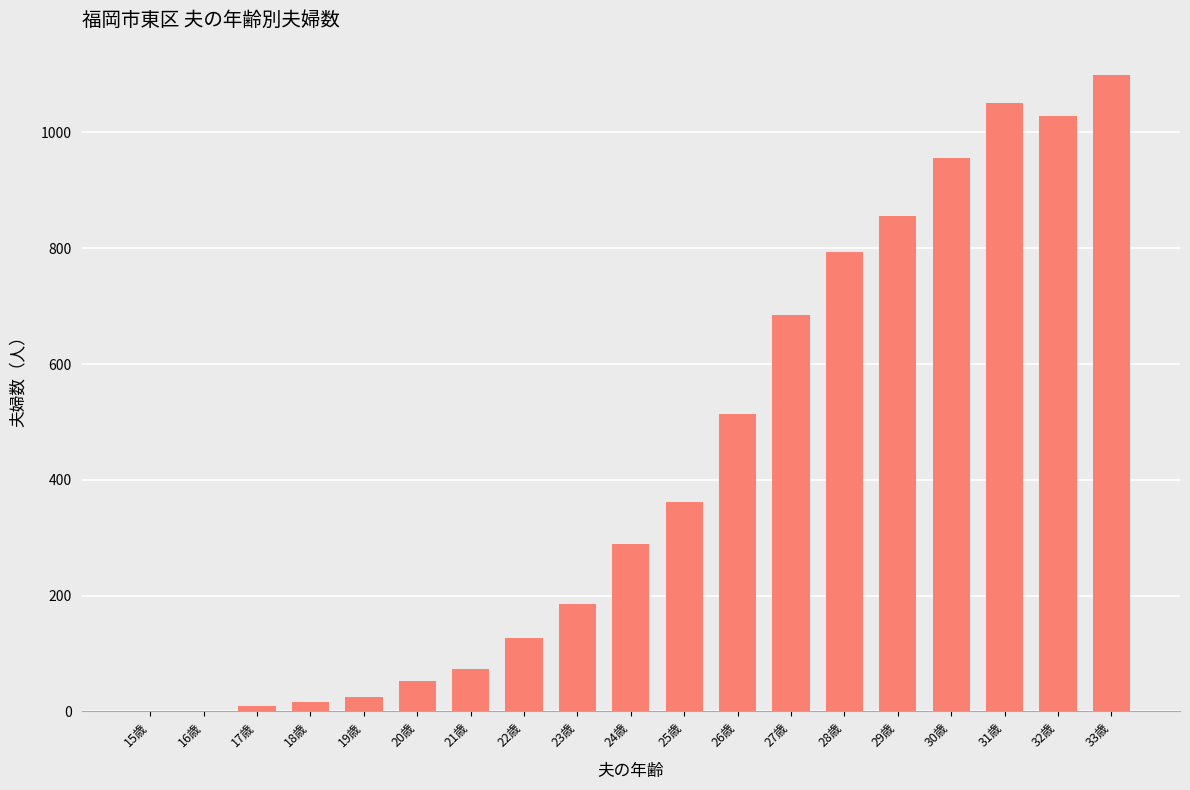

What is the change in value from 26歳 to 29歳?

+342